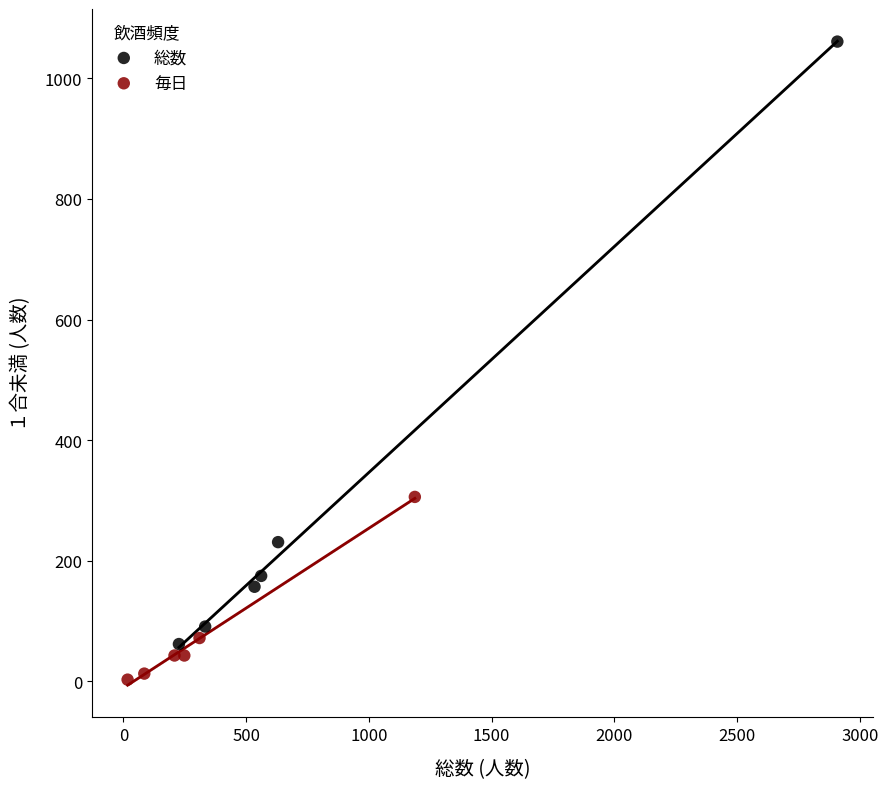

Which series contains the highest Y value?

総数